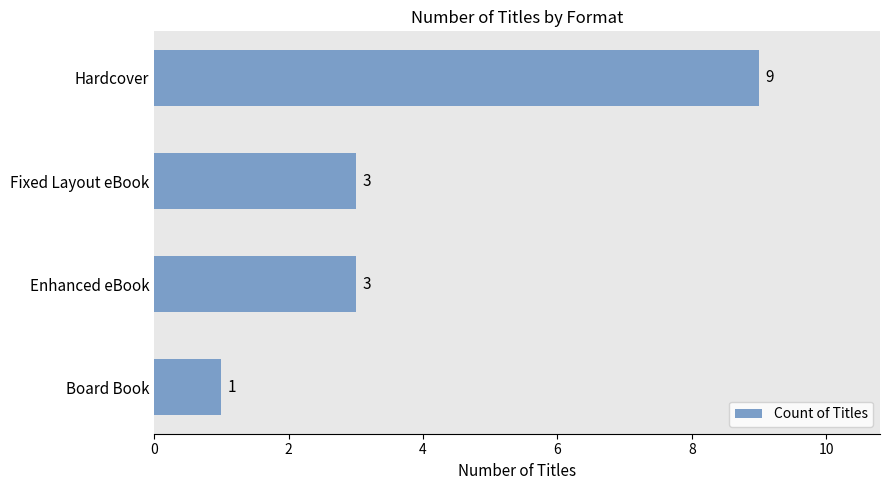

Is it true that the value at Hardcover is 4?

False